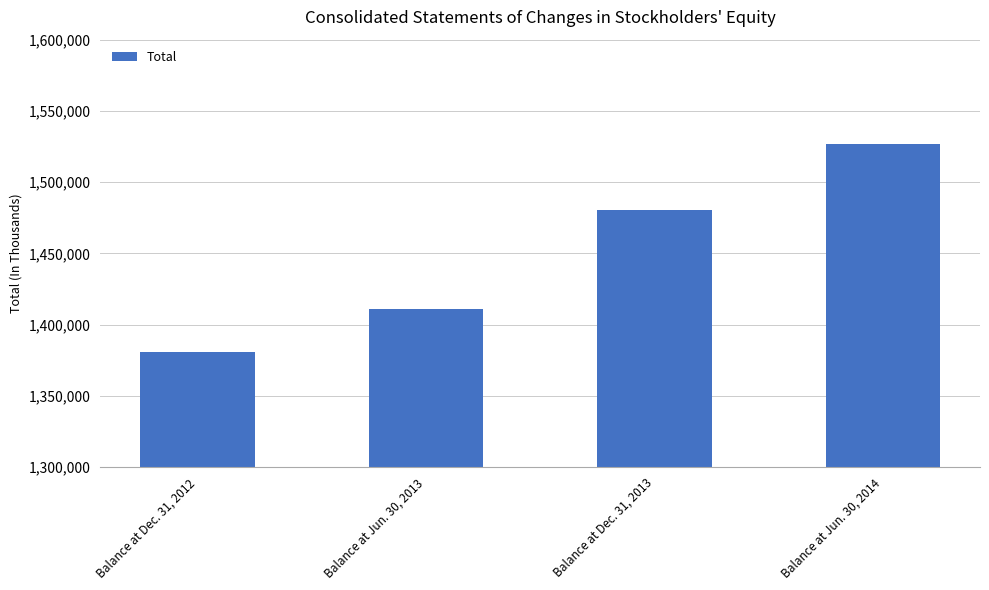

Is it true that the value at Balance at Dec. 31, 2012 is 2440239?

False